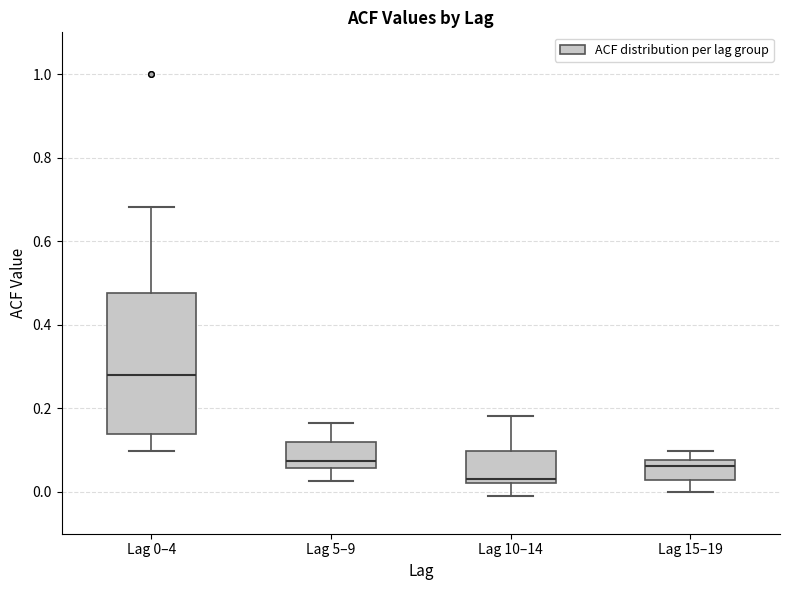

Which box's median line is the lowest?

Lag 10–14